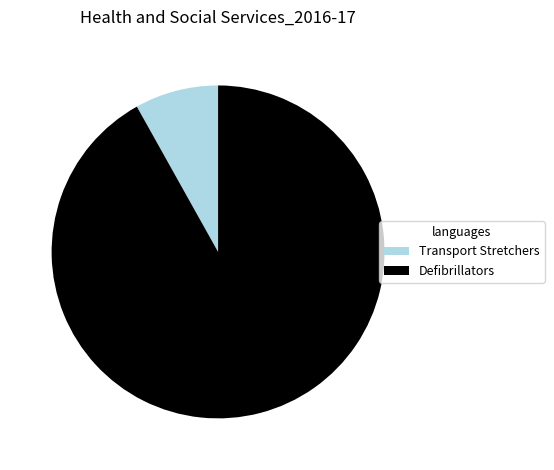

Combined, do Defibrillators and Transport Stretchers account for over 50%?

Yes